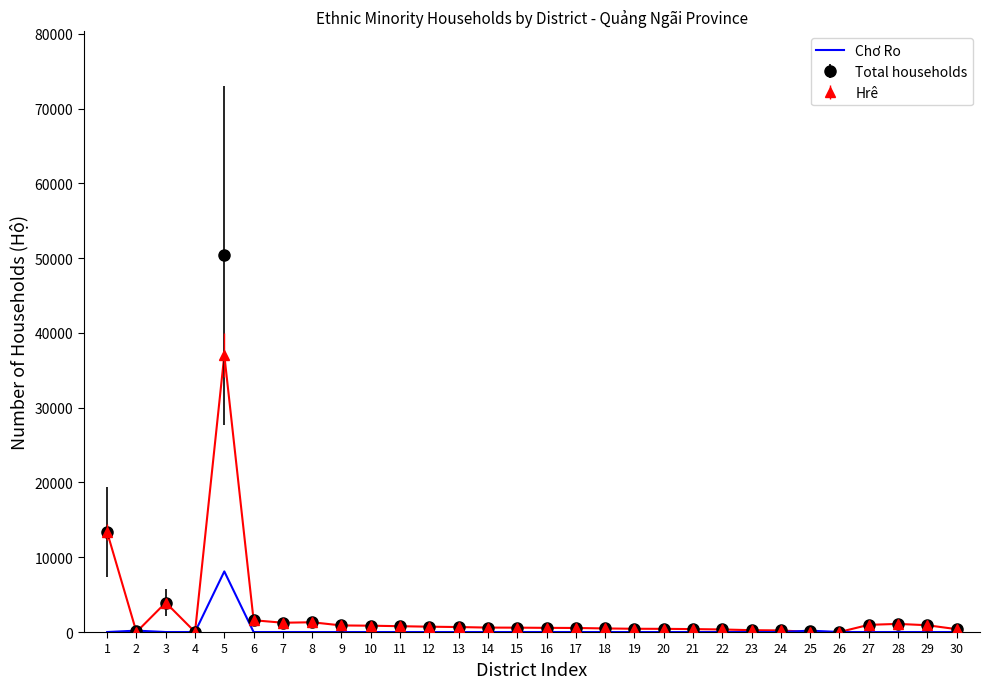

Which series has the largest range (max minus min)?

Total households